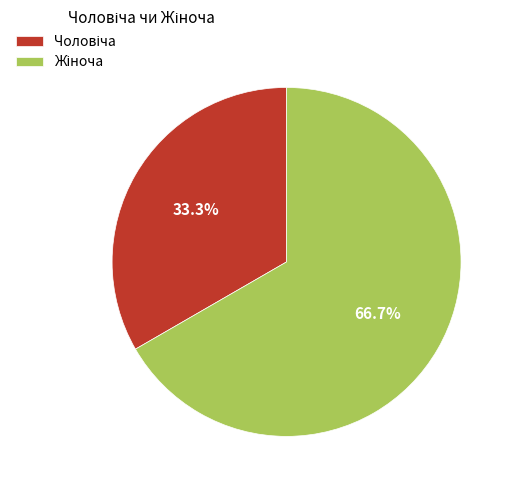

Is there any slice that represents more than half of the pie?

Yes